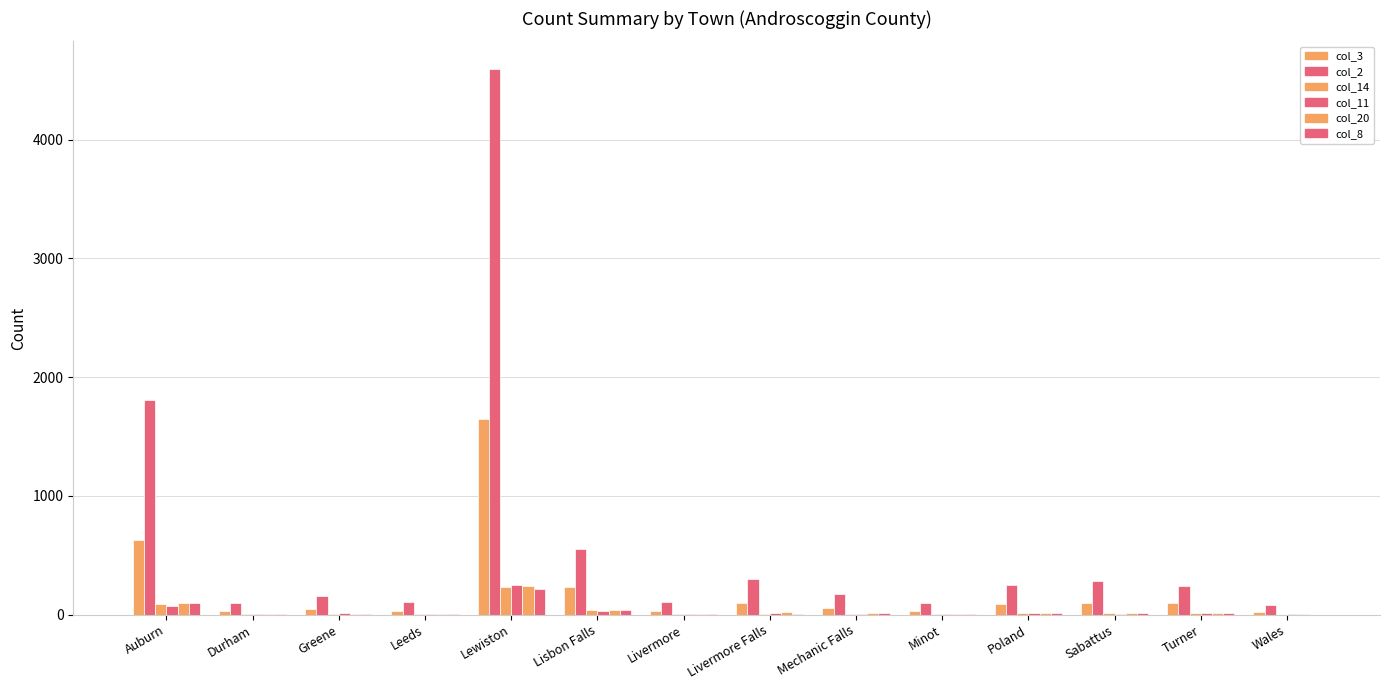

What is the total value across all series at Greene?

236